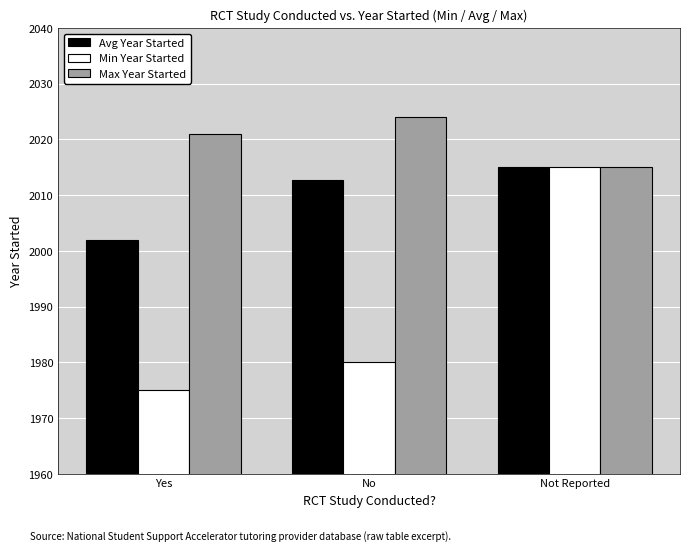

List the series in order of their overall mean, highest first.

Max Year Started, Avg Year Started, Min Year Started